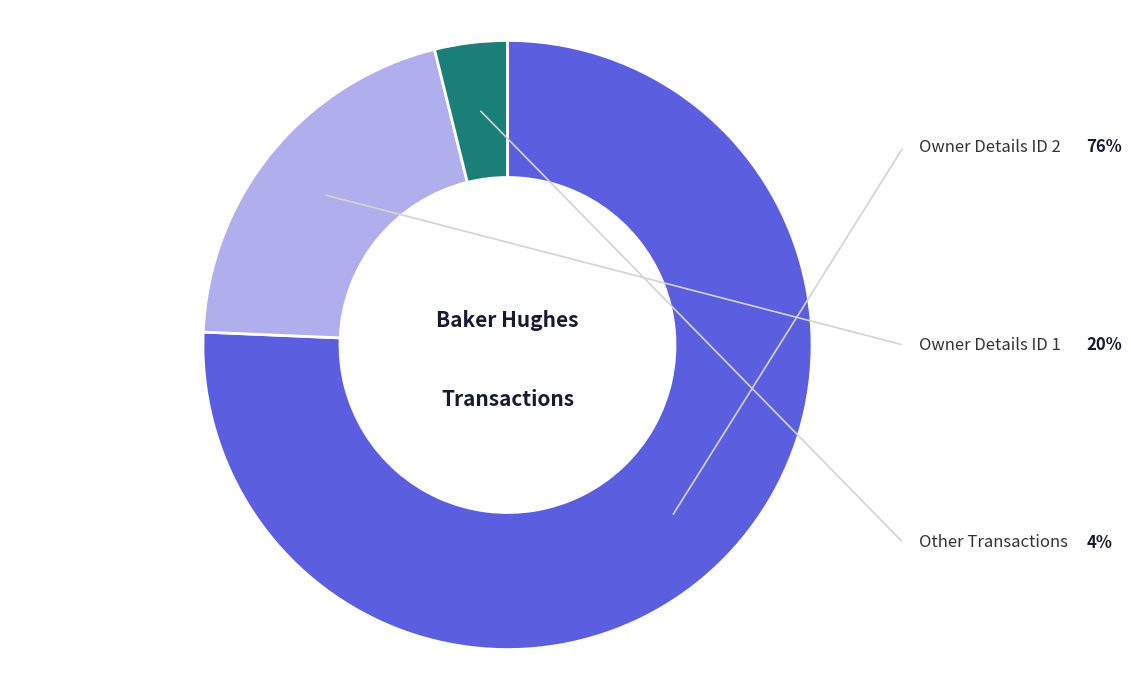

Is there any slice that represents more than half of the pie?

Yes